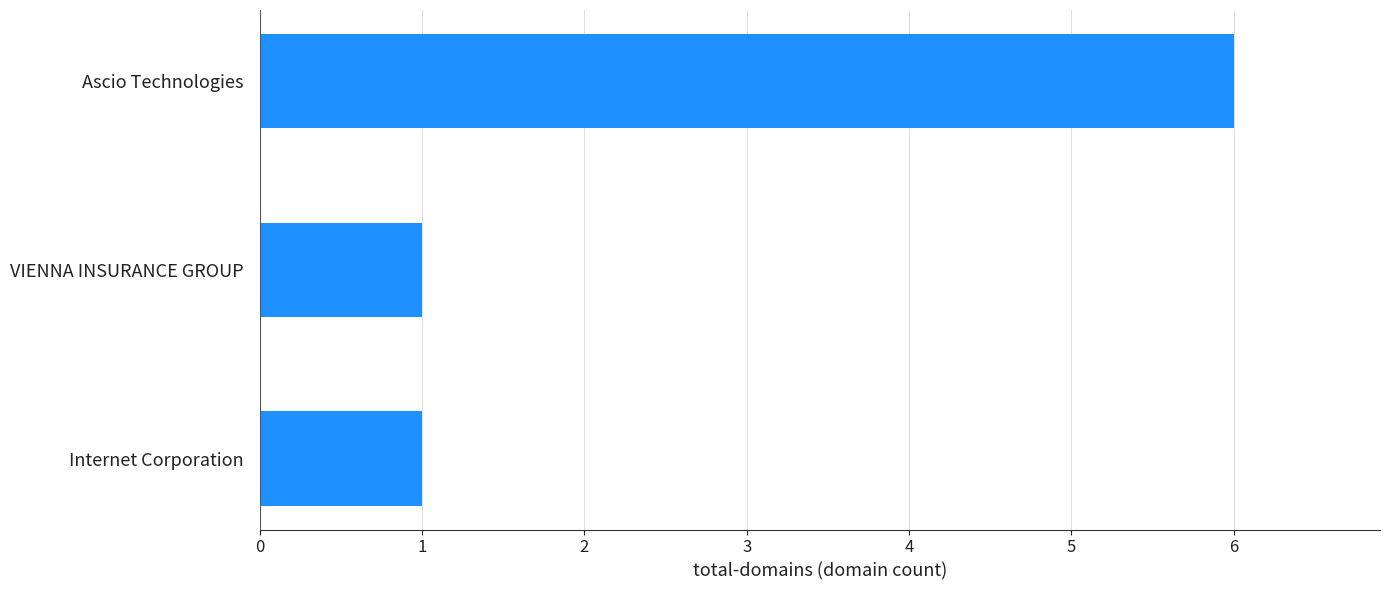

How many bars are there in total?

3